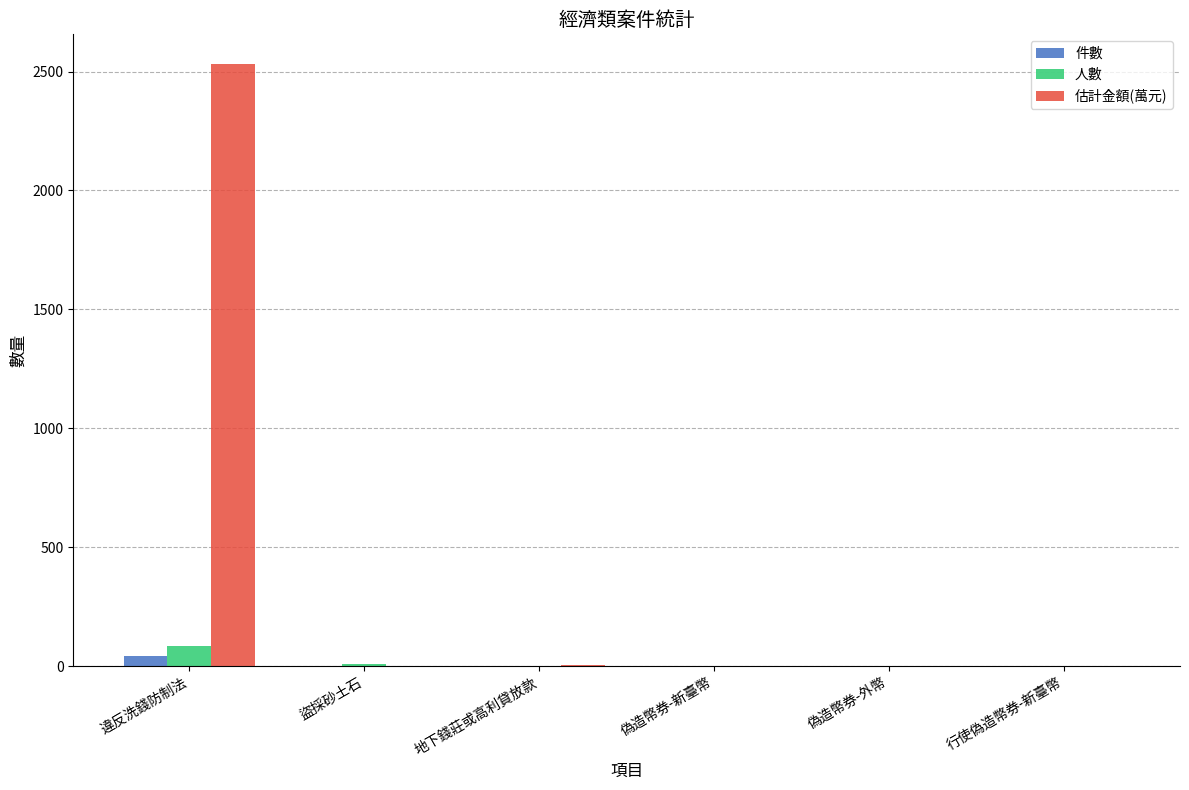

What is the greatest value displayed?

2530.0